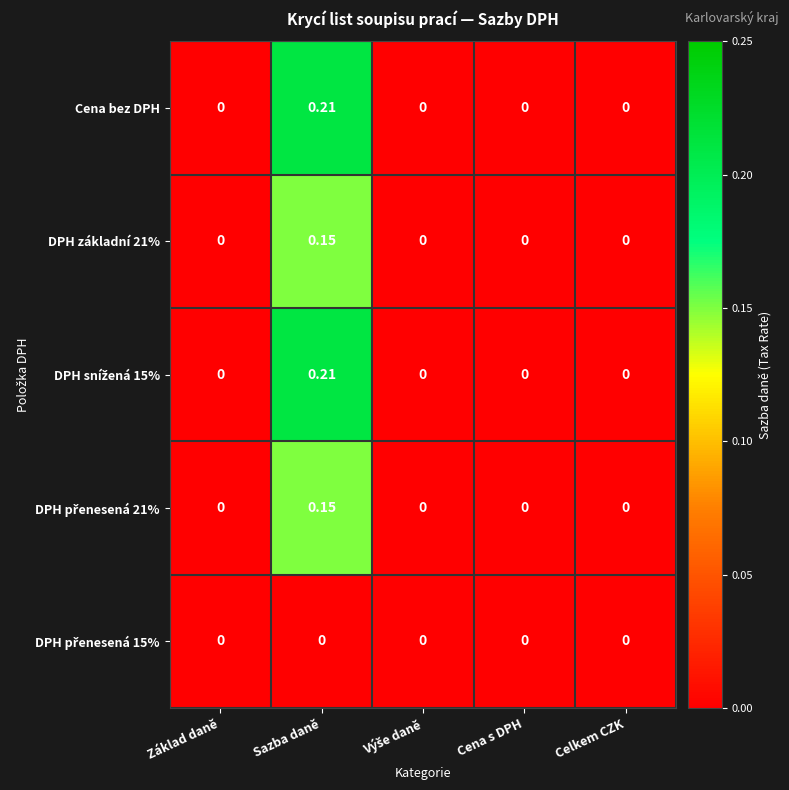

Which category has the highest value across all series?

Sazba daně